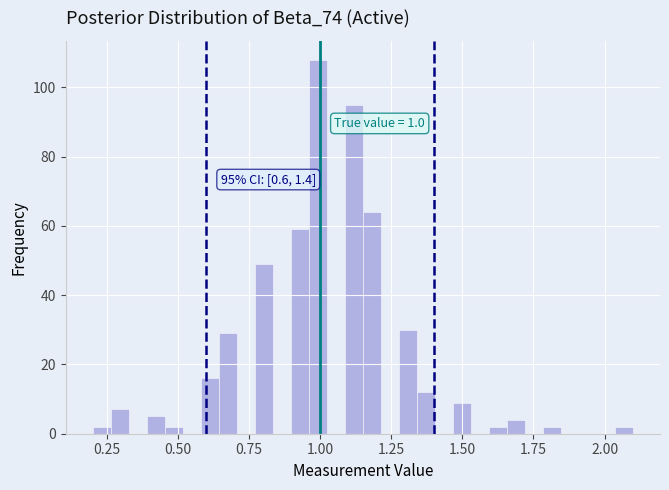

Read against the x-axis, roughly where is the centre of the tallest bar?

1.00